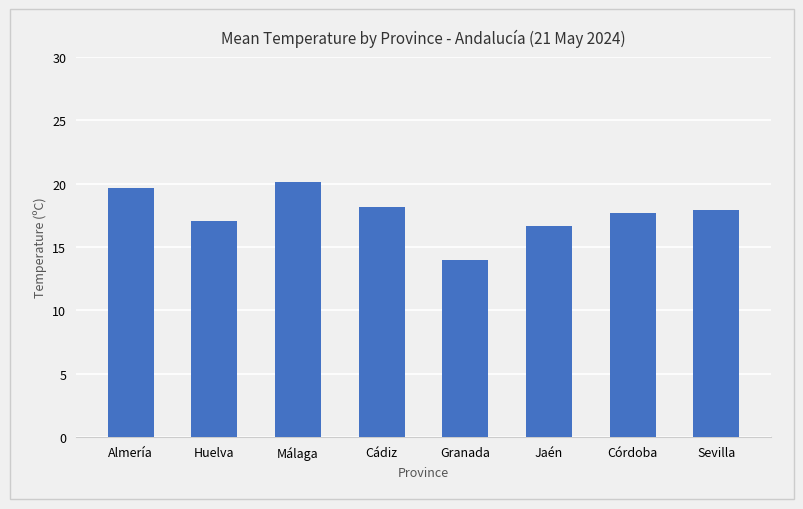

The chart shows a value of 10.3 at Córdoba. True or false?

False